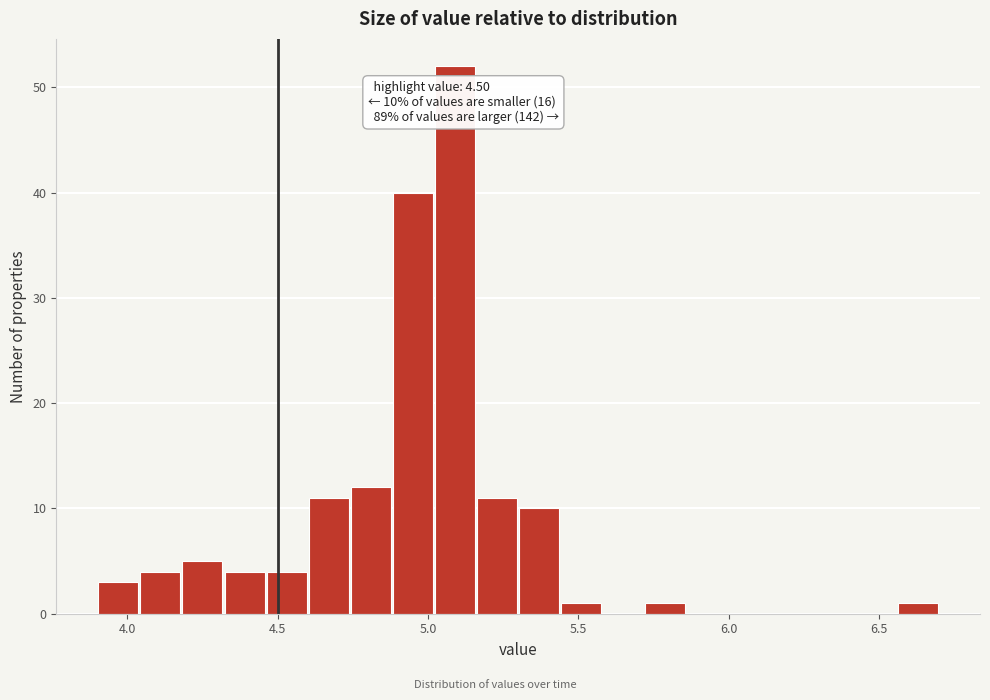

Read against the x-axis, roughly where is the centre of the tallest bar?

5.10